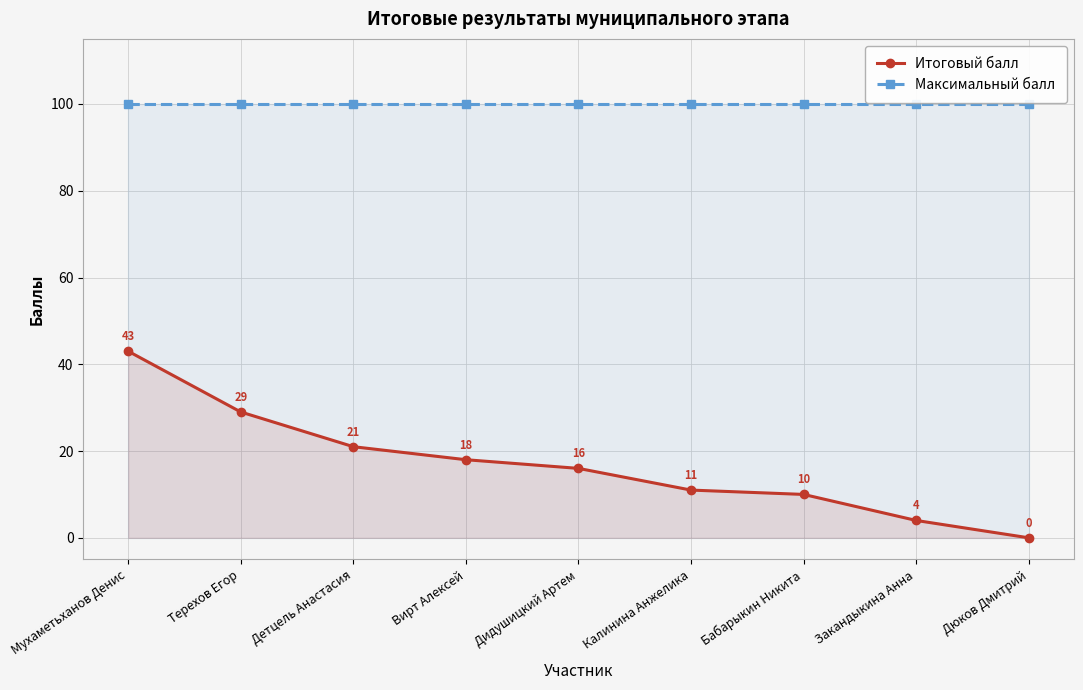

True or false: Итоговый балл and Максимальный балл intersect in this chart.

False